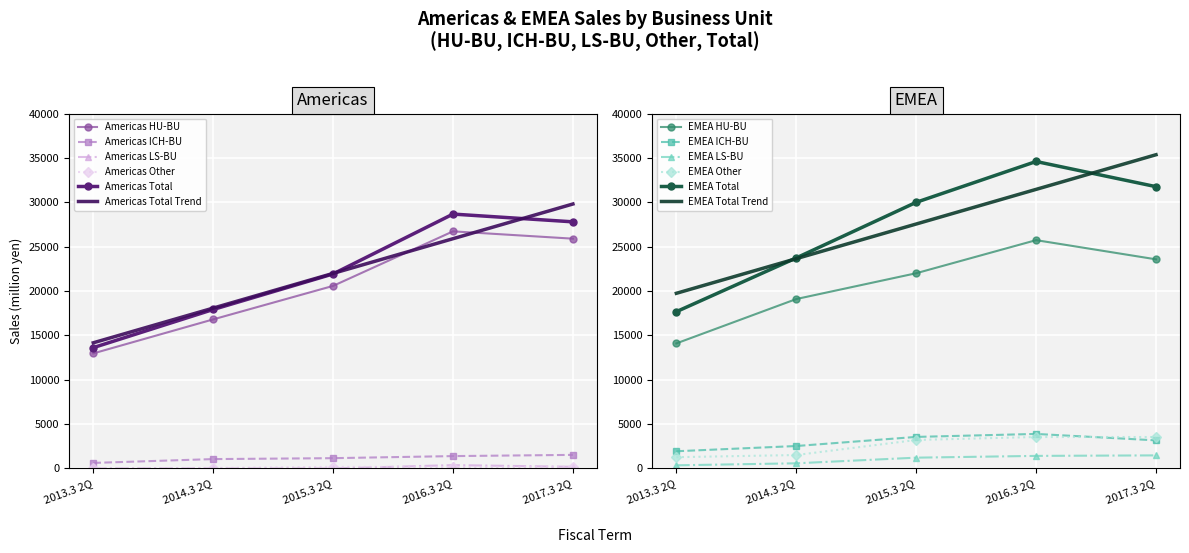

Between 2014.3 2Q and 2017.3 2Q, which is larger?

2017.3 2Q